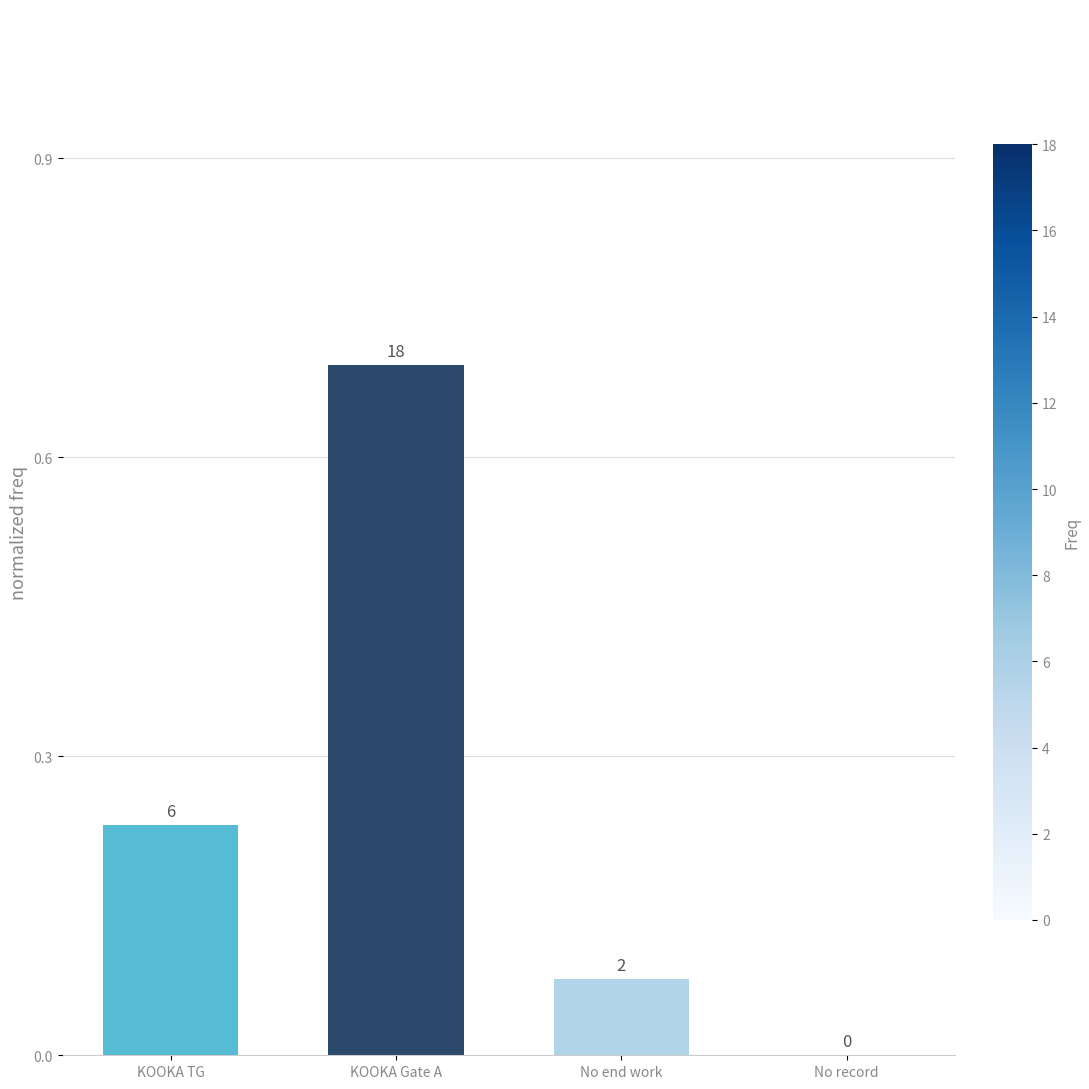

What is the greatest value displayed?

0.7